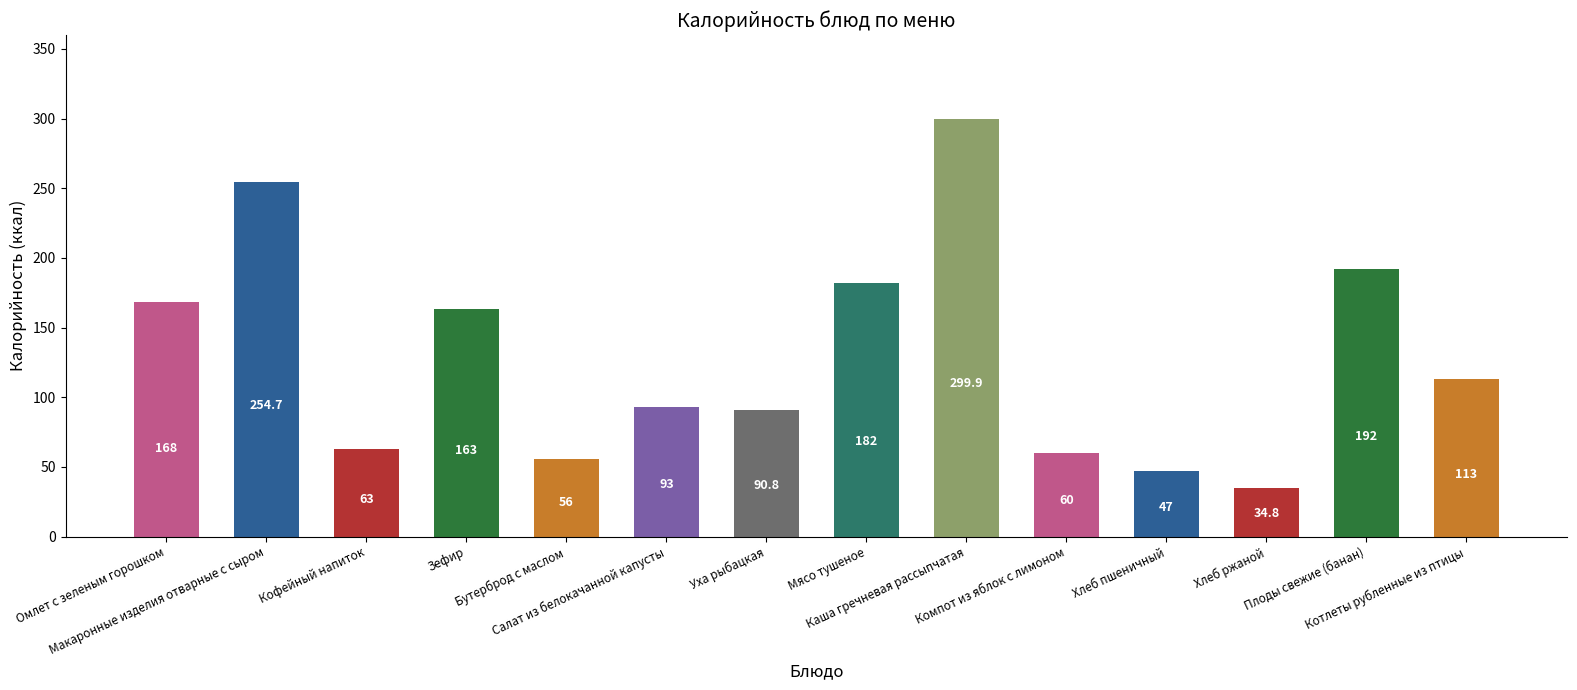

Does the chart contain any negative values?

No